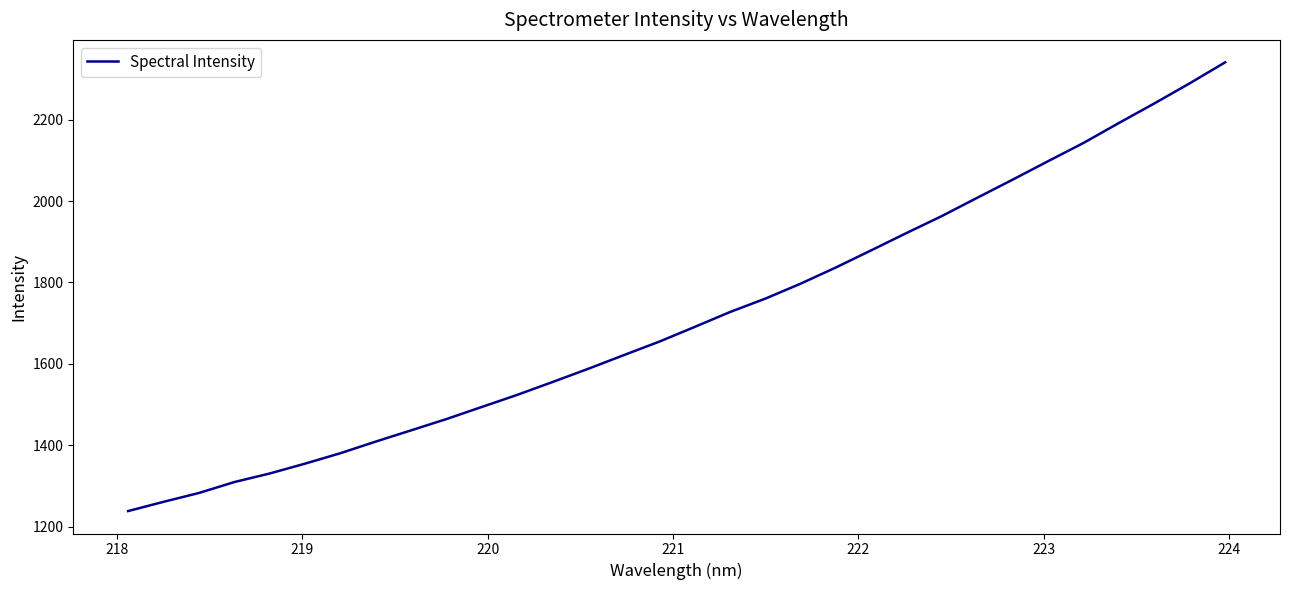

What is the smallest value displayed?

1238.3